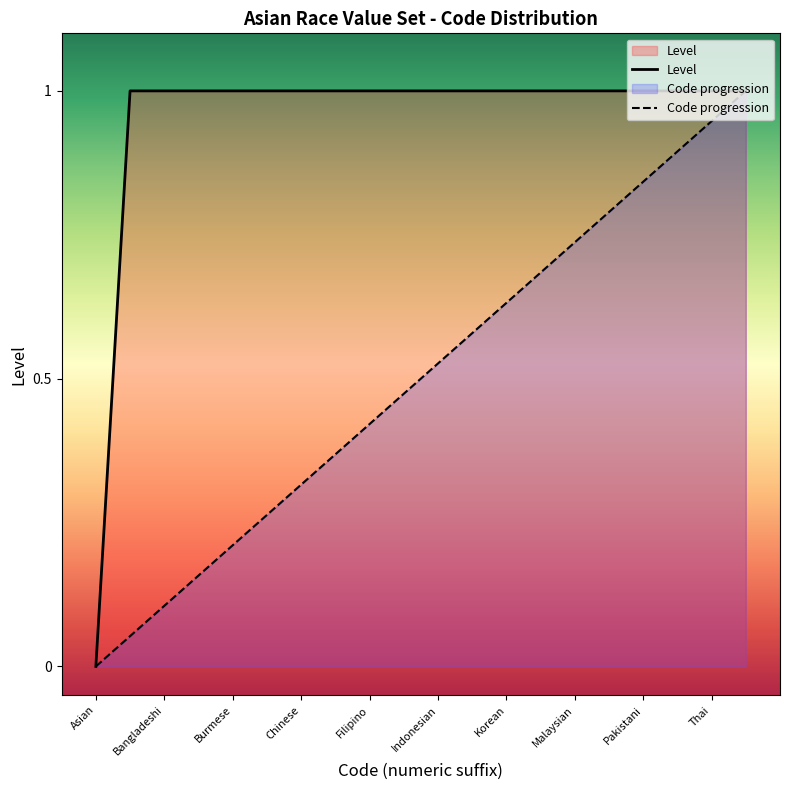

Which series has the largest total across all categories?

Level